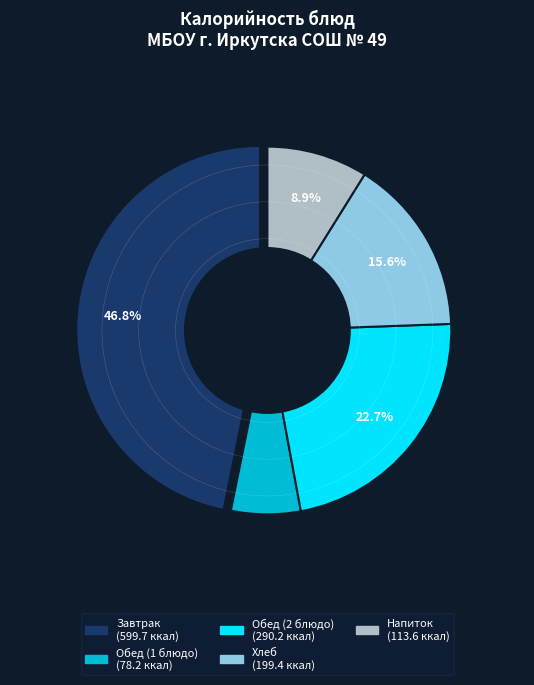

Combined, do Чай с молоком and Хлеб ржаной (завтрак) account for over 50%?

No